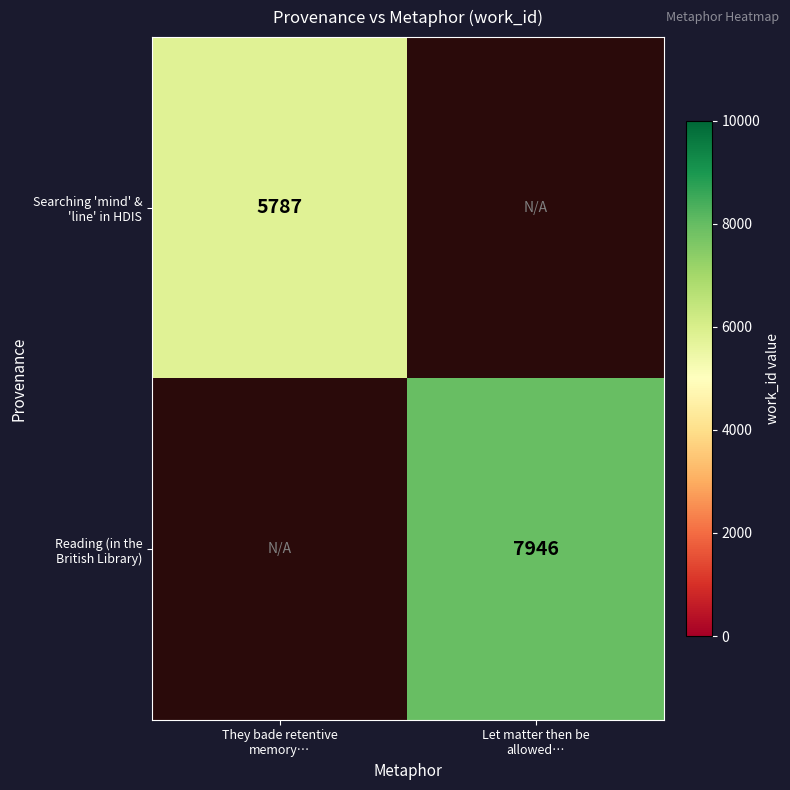

Is the value of Reading (in the British Library) at Let matter then be allowed… greater than the value of Searching 'mind' & 'line' in HDIS at Let matter then be allowed…?

No